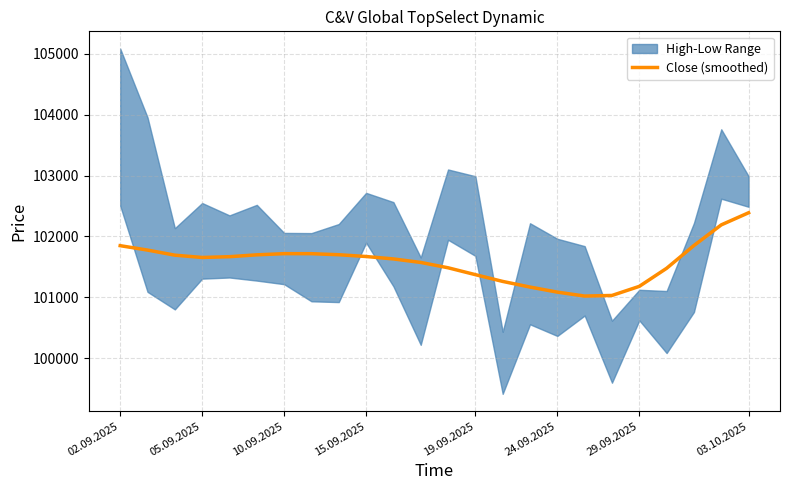

Reading left to right, extract all data points from this chart.

101848.5	101776.2	101692.6	101654.9	101667.6	101698.2	101717.4	101716.8	101699.7	101670.6	101630.8	101573.3	101485.6	101372.7	101261.6	101168.8	101085.8	101021.2	101031.0	101180.3	101476.9	101851.2	102190.1	102389.1